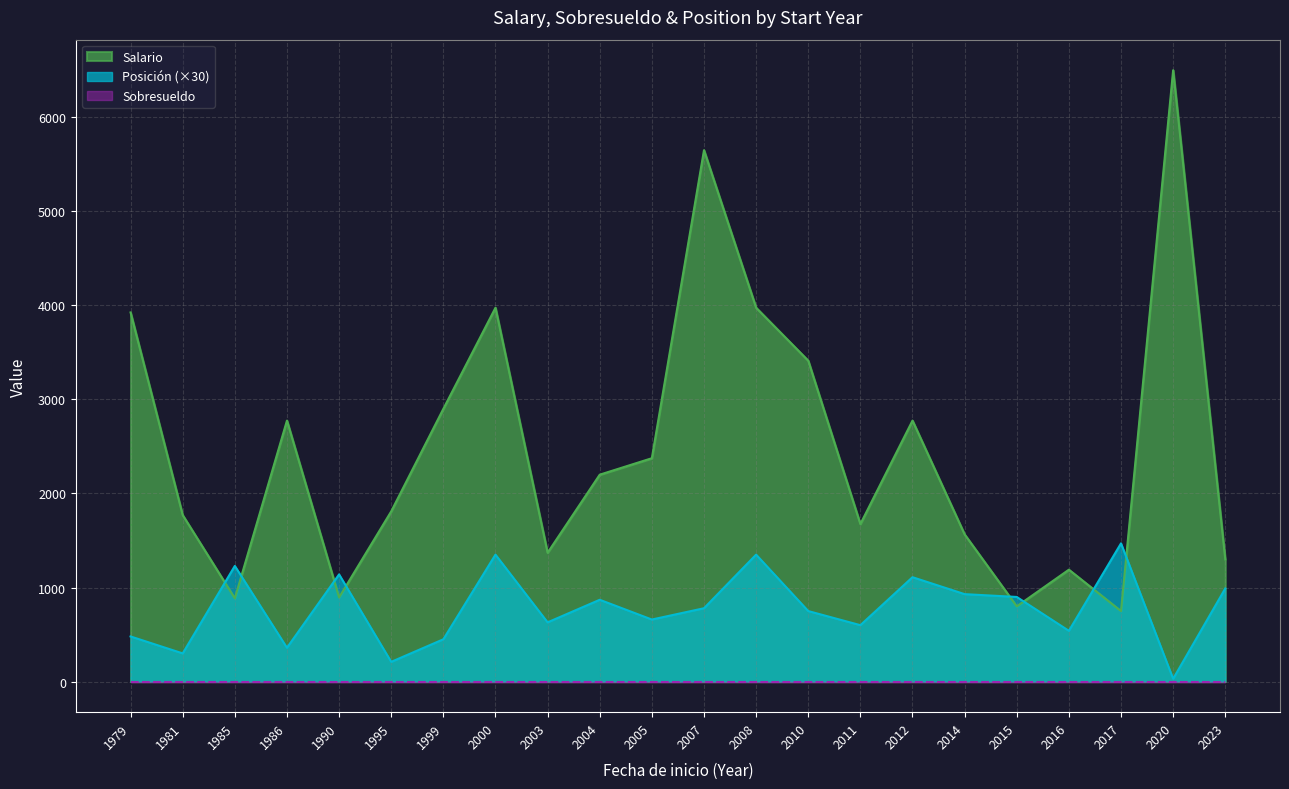

Reading left to right, extract all data points from this chart.

Salario: 3925	1770	885	2775	895	1810	2900	3975	1370	2200	2375	5650	3975	3412	1675	2775	1565	800	1190	750	6500	1300
Posición: 480	300	1230	360	1140	210	450	1350	630	870	660	780	1350	750	600	1110	930	900	540	1470	30	990